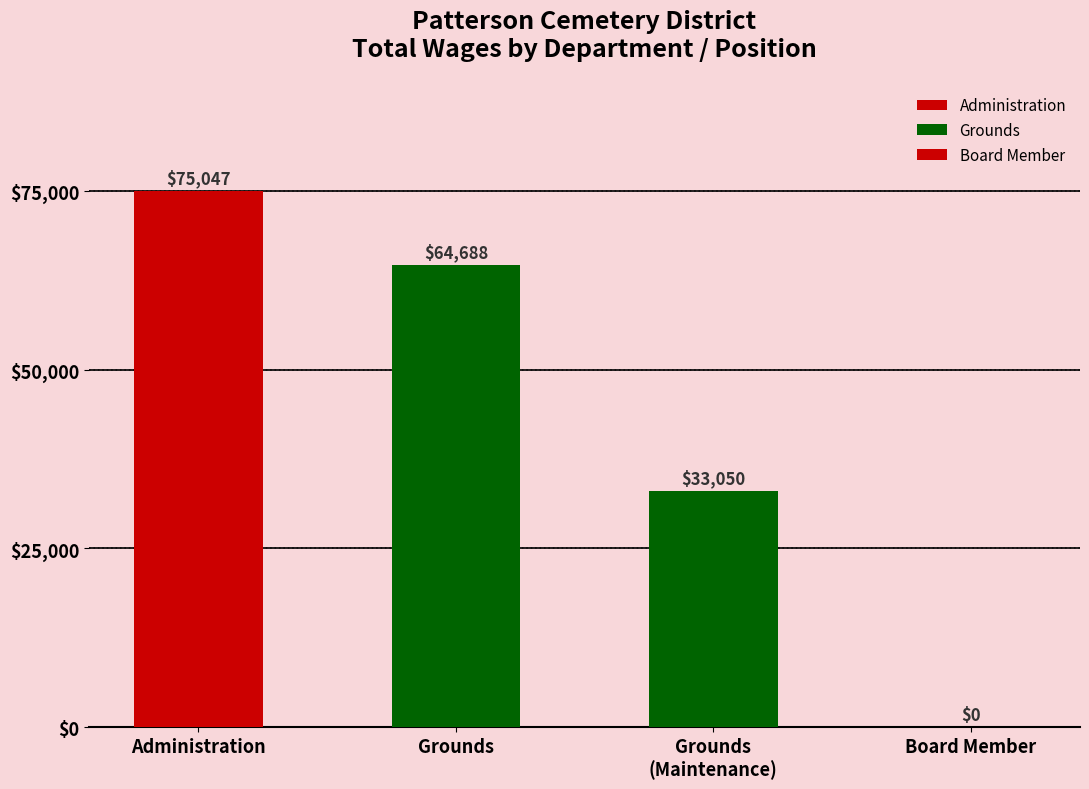

Reading left to right, extract all data points from this chart.

75047	64688	33050	0